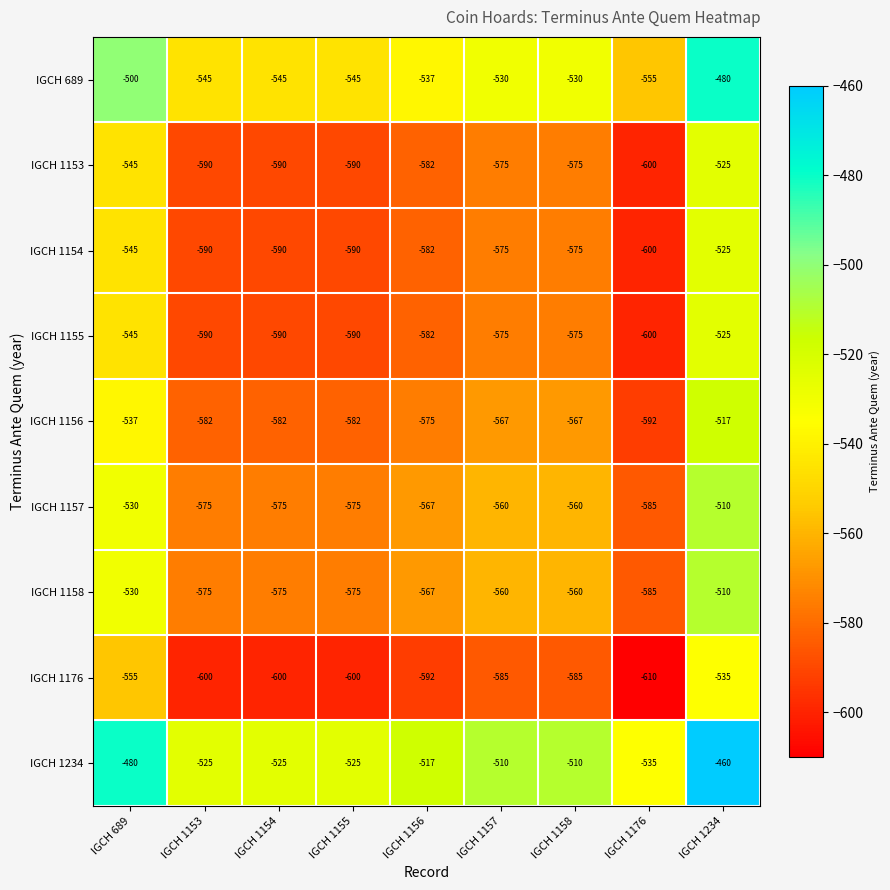

At which category does the chart reach its minimum across all series?

IGCH 1176